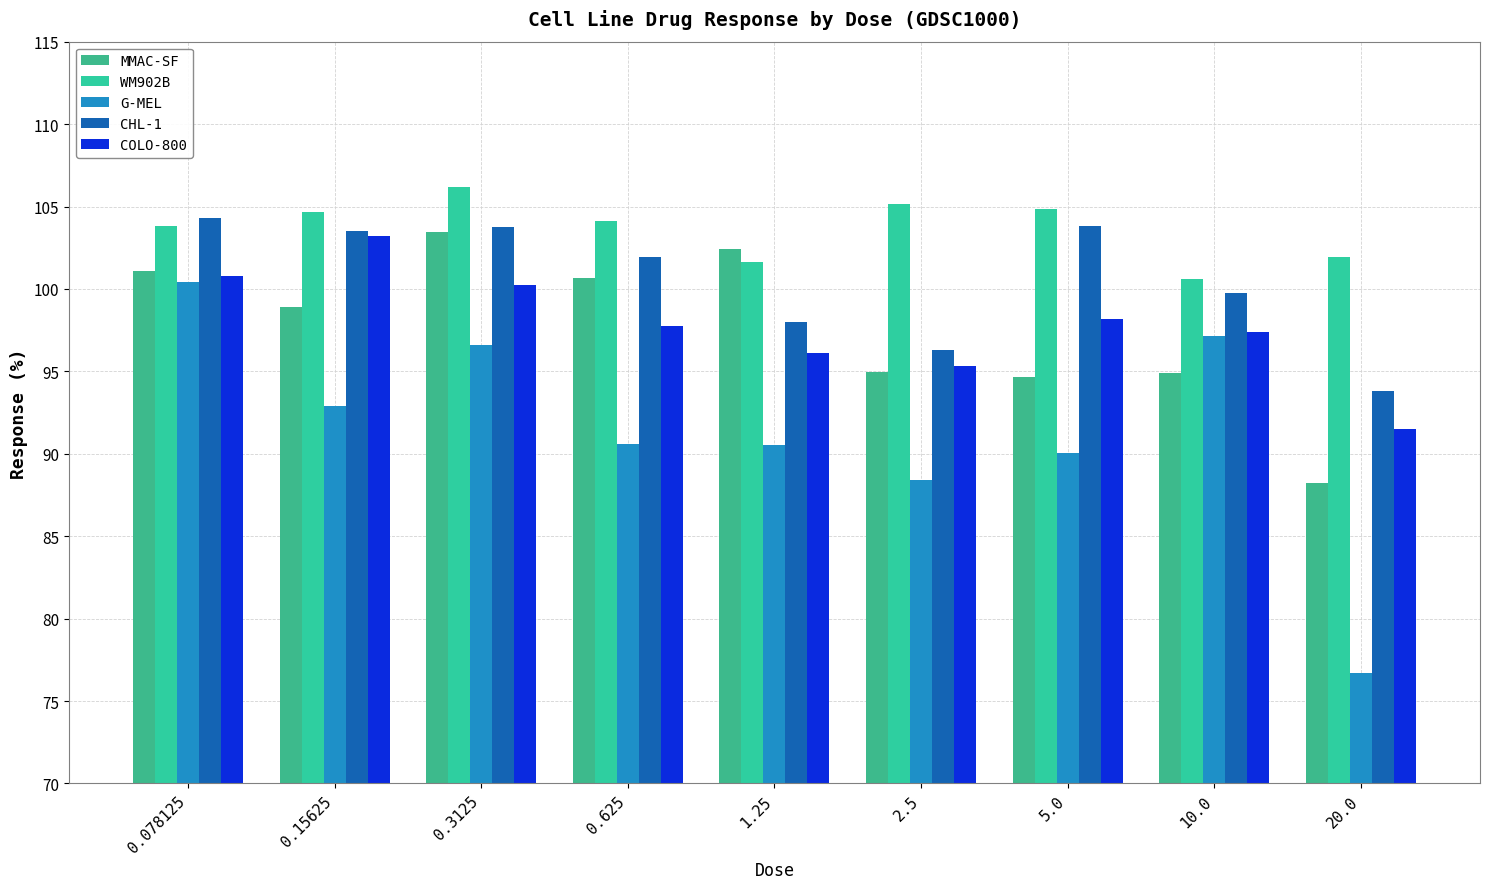

Which has a higher value, 0.078125 or 5.0?

0.078125